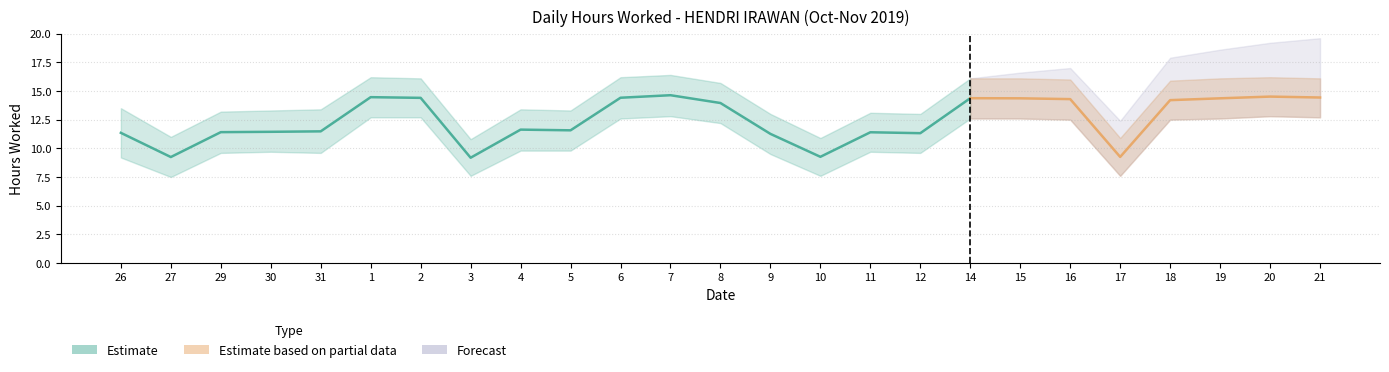

True or false: Low_upper and Low_lower cross at least once.

False